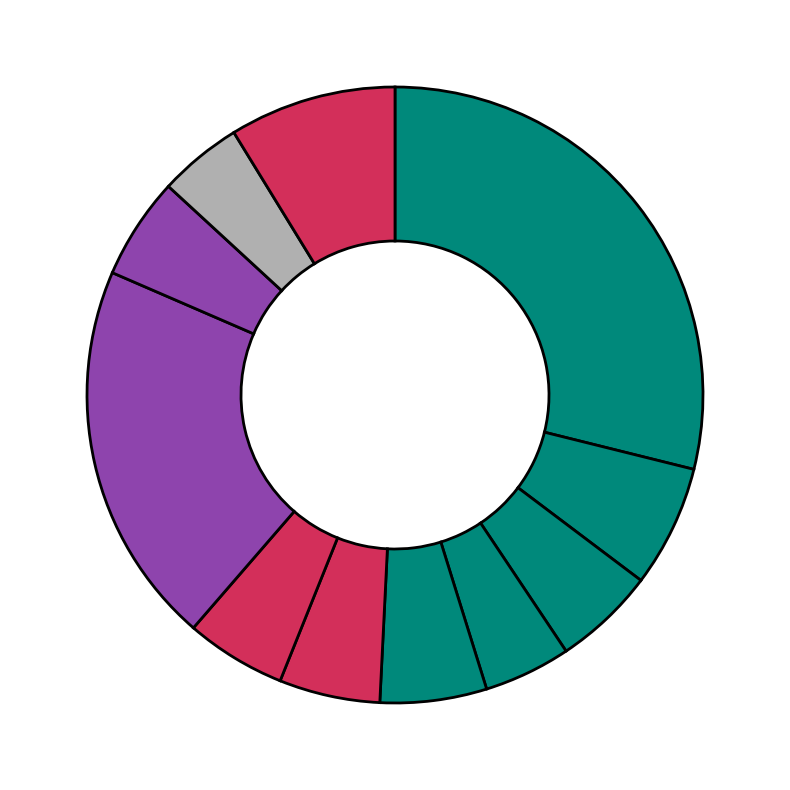

Count the number of slices in the pie.

11